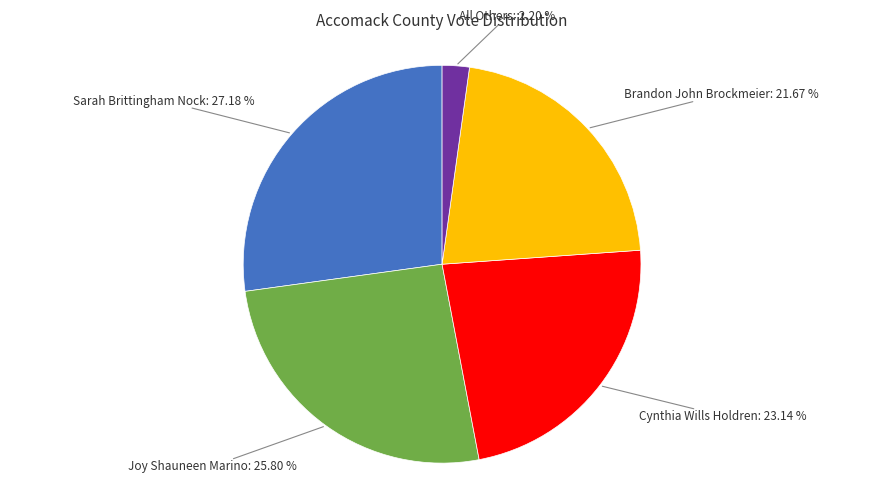

How many segments does this pie chart have?

5